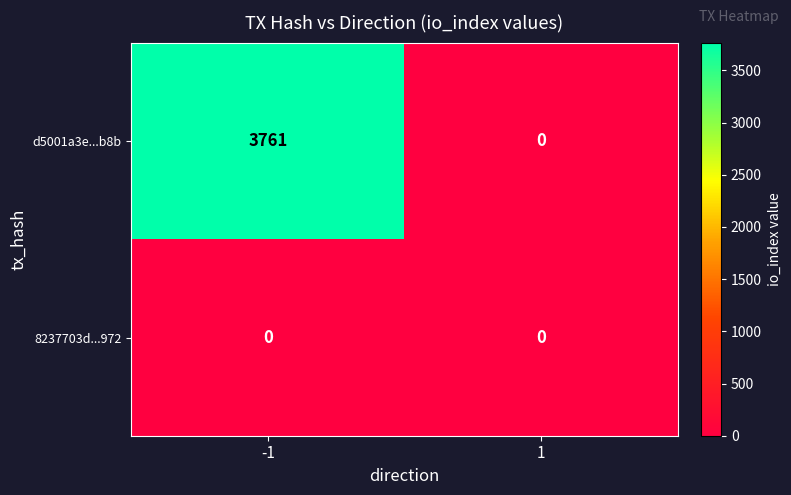

Between -1 and 1, which series saw the biggest shift?

d5001a3e...b8b